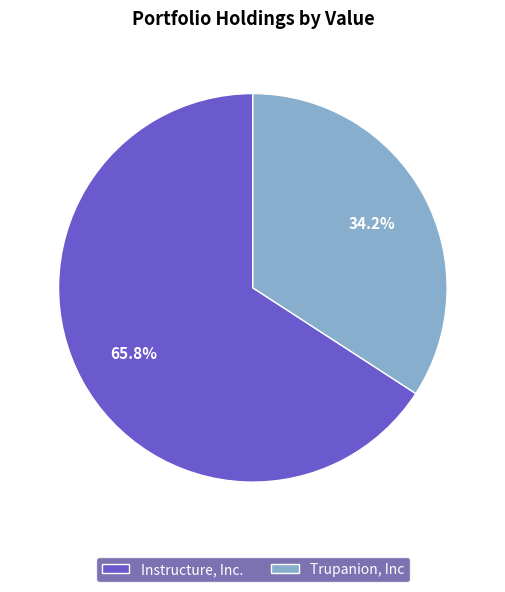

Which category has the smallest portion of the pie?

Trupanion, Inc